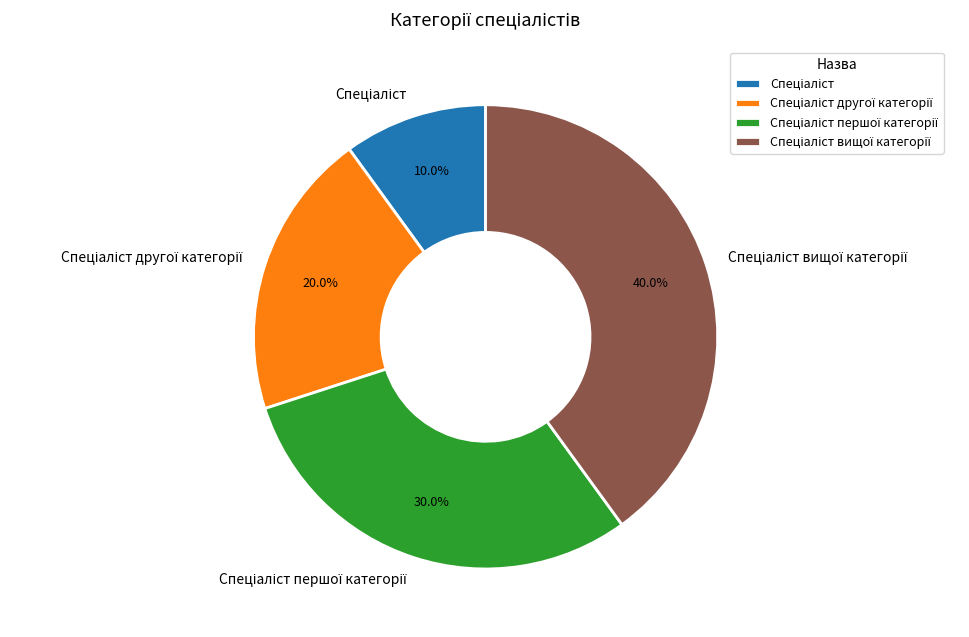

Is there any slice that represents more than half of the pie?

No